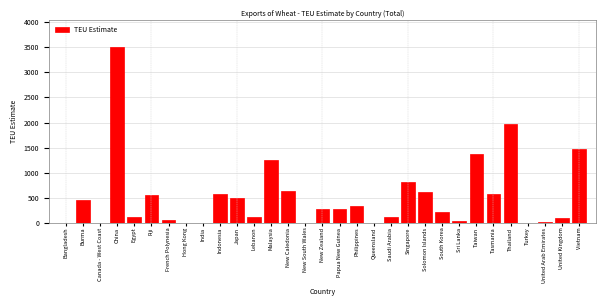

What is the sum of all values?

16155